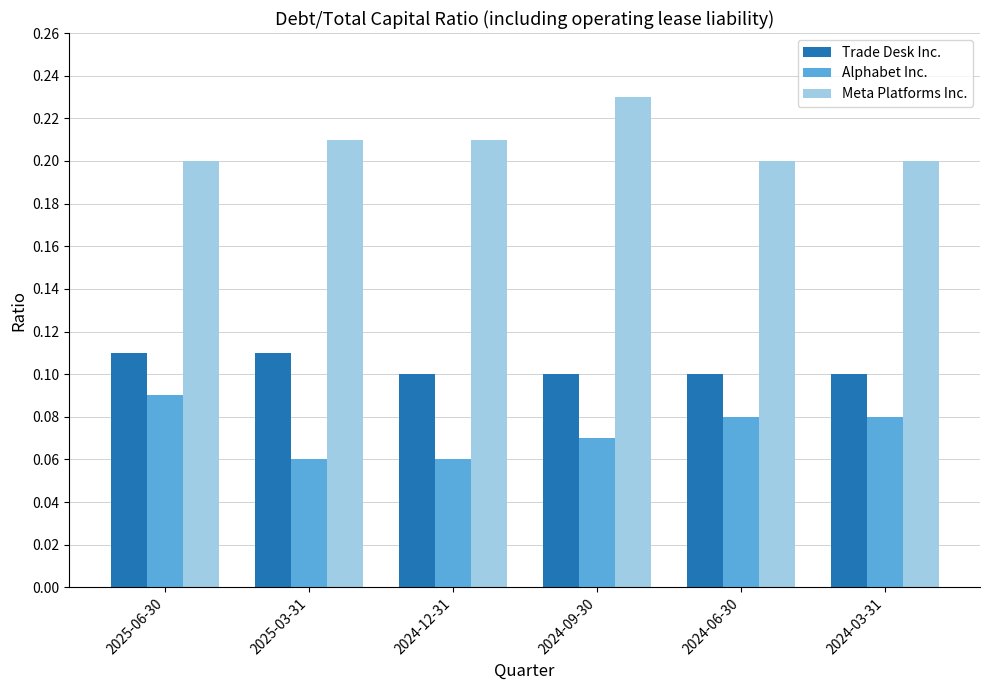

Between 2025-03-31 and 2024-06-30, which series saw the biggest shift?

Alphabet Inc.